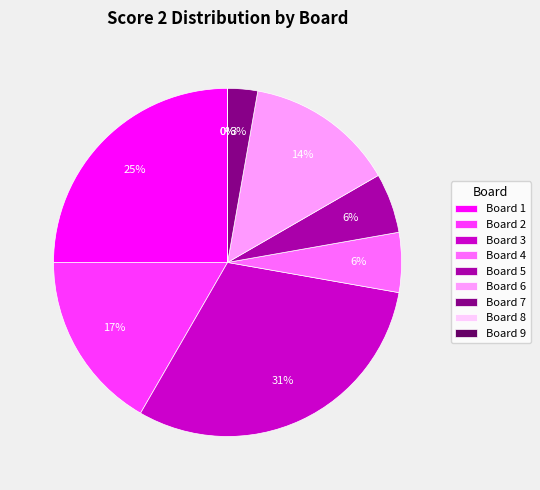

Which category has the smallest portion of the pie?

Board 8